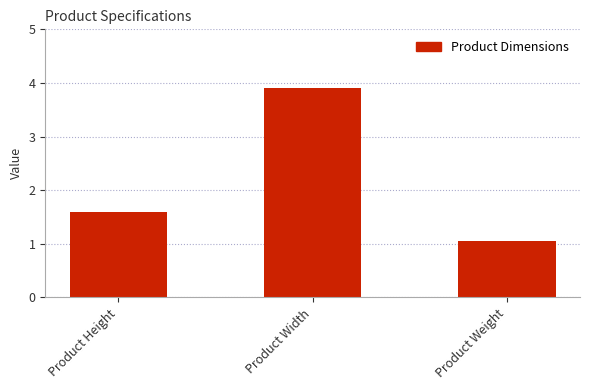

What position from the right is Product Width?

2